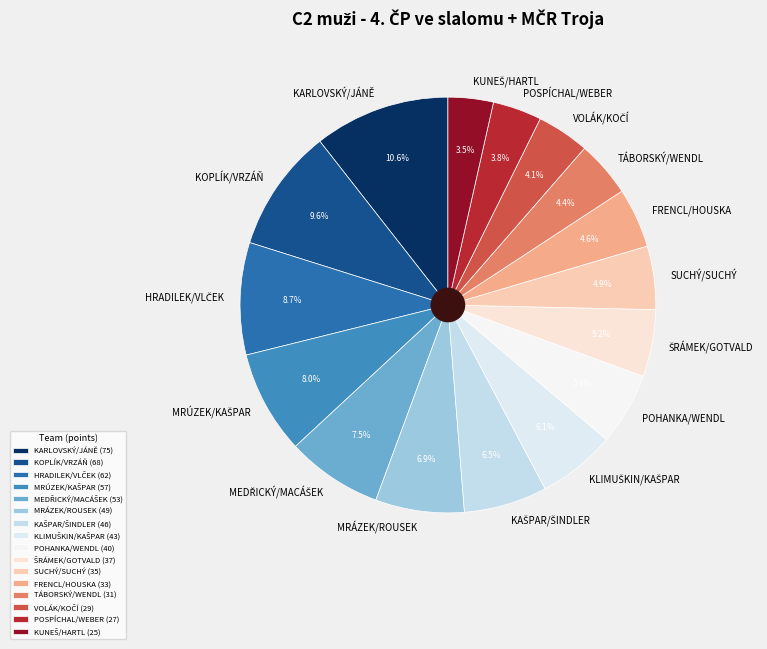

Does TÁBORSKÝ/WENDL account for over 50% of the chart?

No